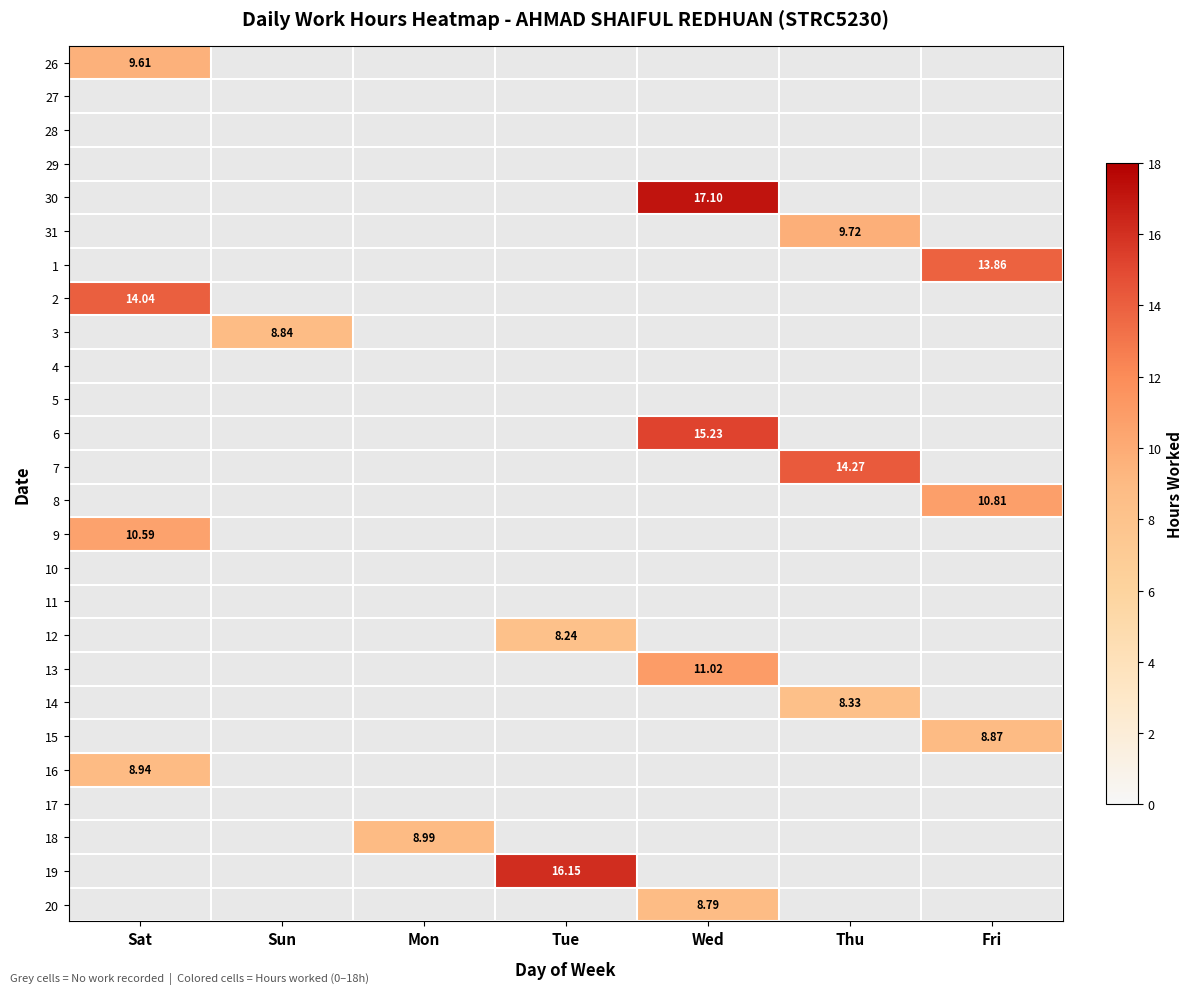

What is the total value across all series at Tue?

24.4